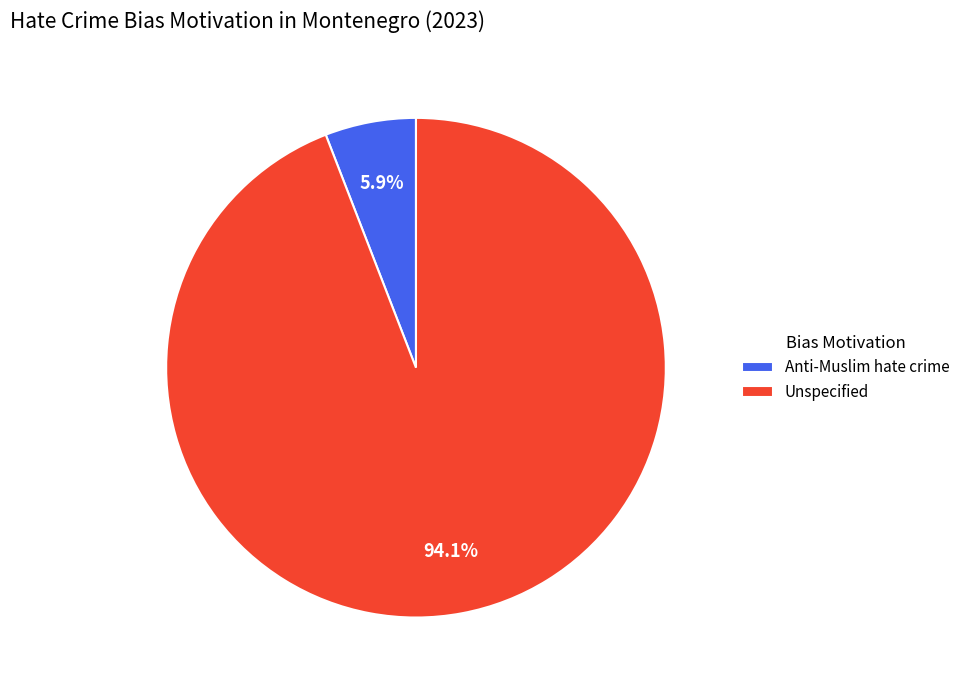

True or false: Unspecified accounts for 94% of the total.

True